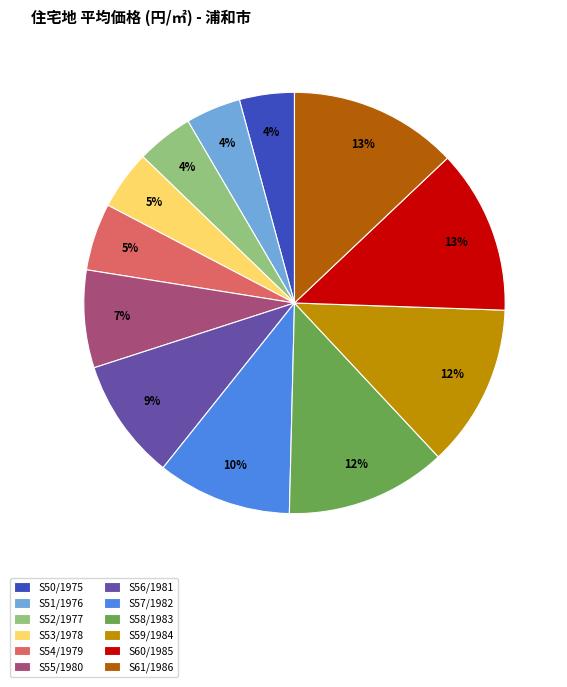

Is the sum of S56/1981 and S60/1985 greater than half?

No